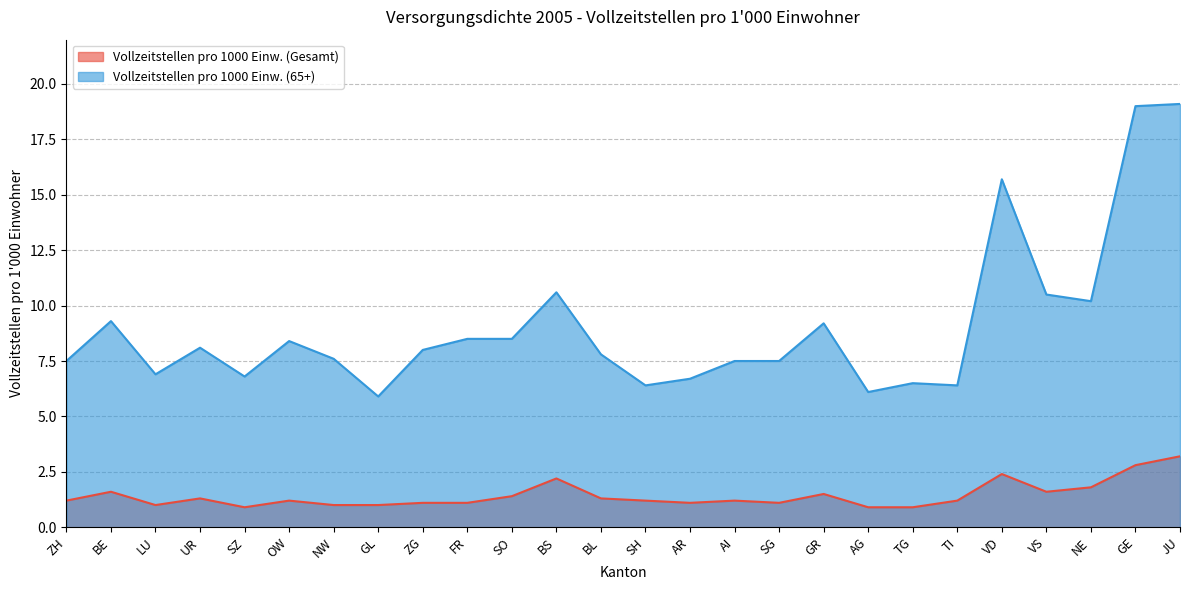

Reading left to right, what are all the values shown in this chart?

Vollzeitstellen pro 1000 Einw. (Gesamt): 1.2	1.6	1.0	1.3	0.9	1.2	1.0	1.0	1.1	1.1	1.4	2.2	1.3	1.2	1.1	1.2	1.1	1.5	0.9	0.9	1.2	2.4	1.6	1.8	2.8	3.2
Vollzeitstellen pro 1000 Einw. (65+): 7.5	9.3	6.9	8.1	6.8	8.4	7.6	5.9	8.0	8.5	8.5	10.6	7.8	6.4	6.7	7.5	7.5	9.2	6.1	6.5	6.4	15.7	10.5	10.2	19.0	19.1